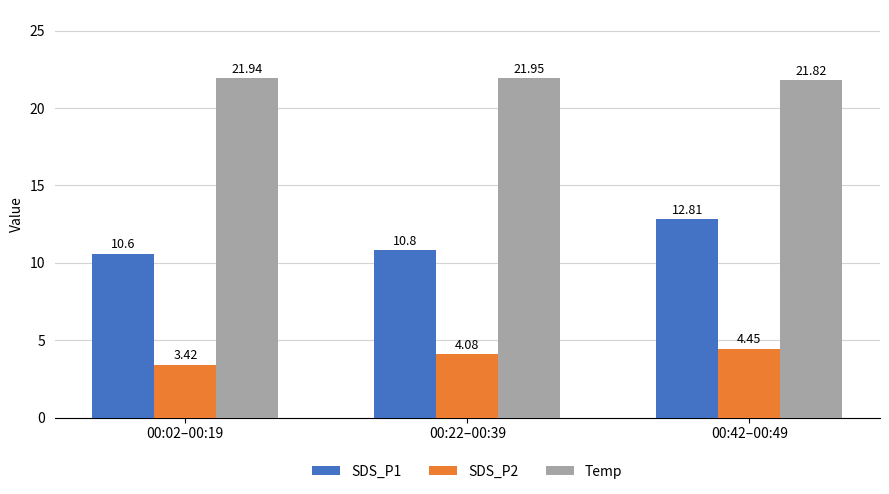

What is the total value across all series at 00:02–00:19?

36.0